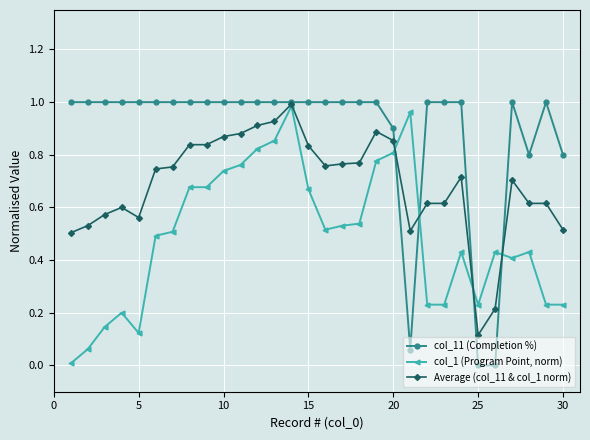

True or false: Average (col_11 & col_1 norm) has more than 2 points higher than both neighbors.

True